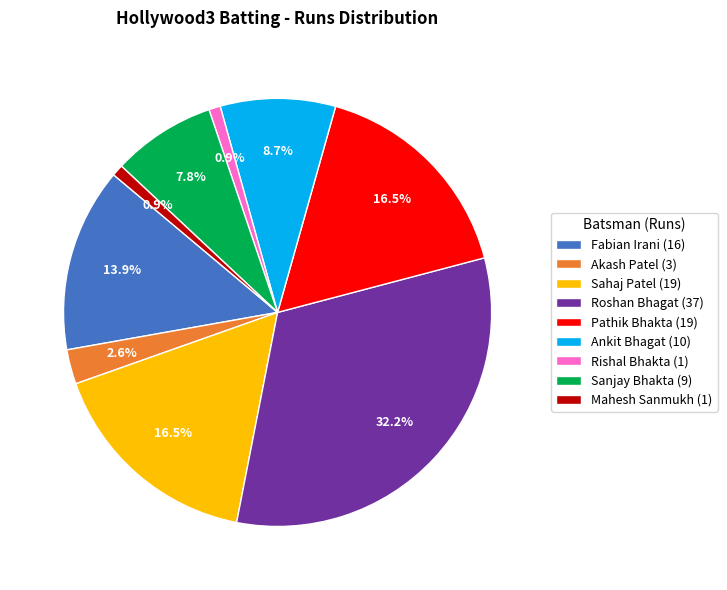

What is the largest slice in the pie chart?

Roshan Bhagat (37)